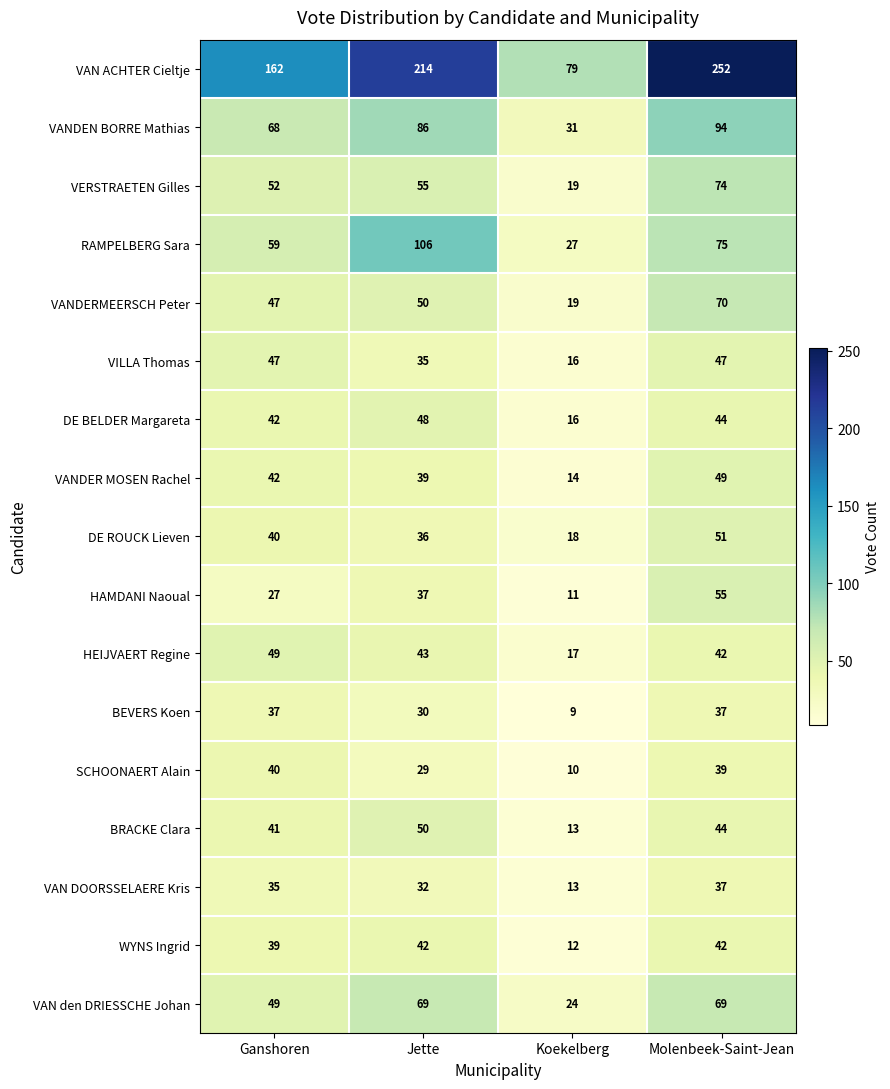

Which series has the largest range (max minus min)?

VAN ACHTER Cieltje